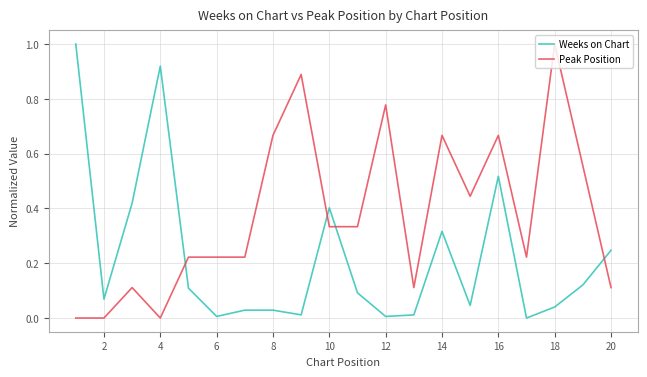

What is the difference between the maximum and minimum values in the Weeks on Chart series?

1.0